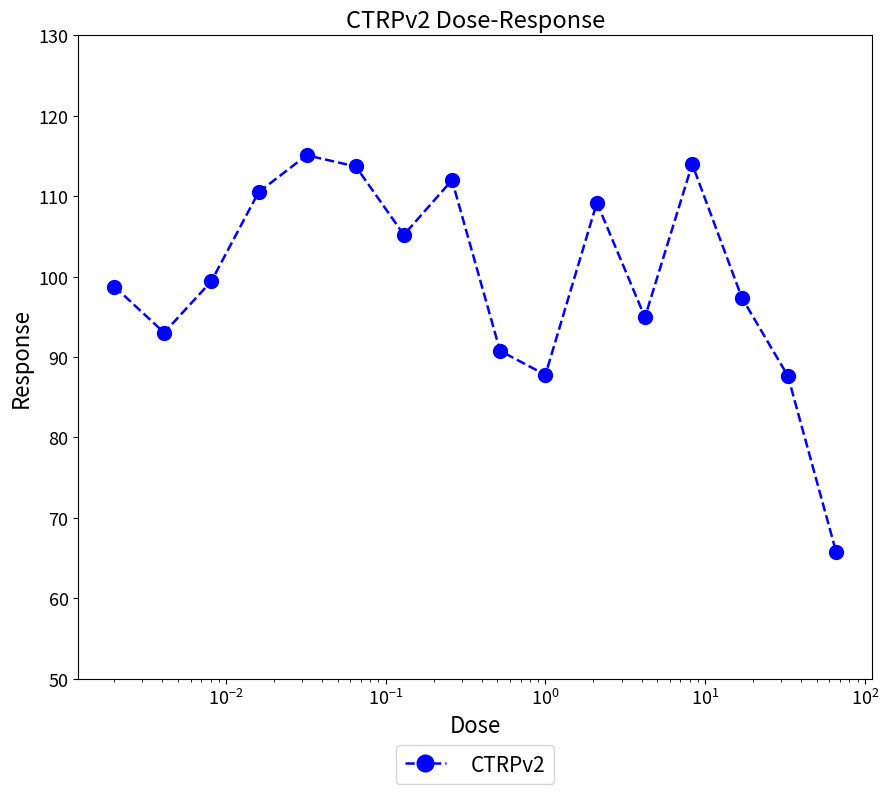

How many points are higher than both their immediate neighbors (excluding endpoints)?

4